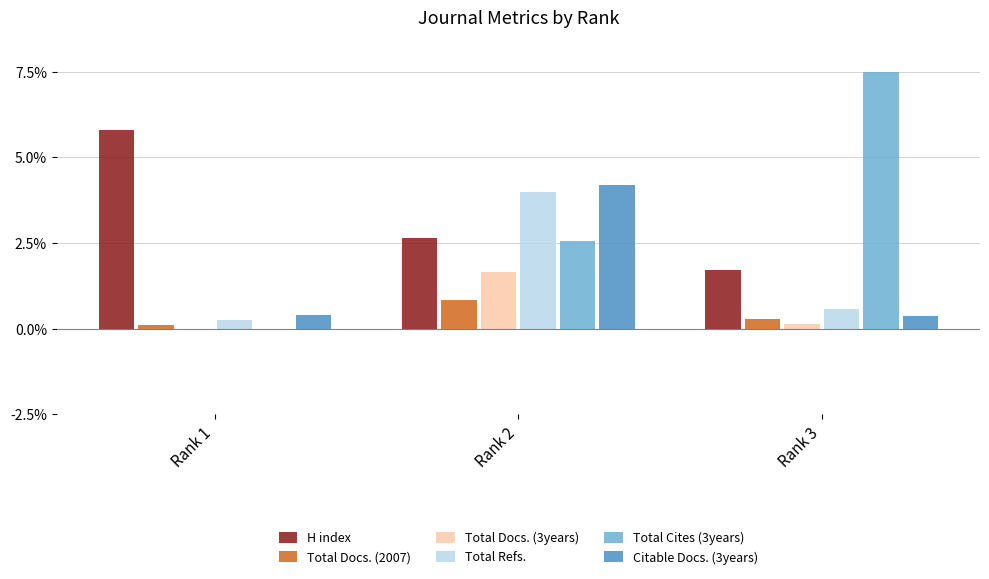

True or false: Total Cites (3years) has a value of 7.5 at Rank 3.

True